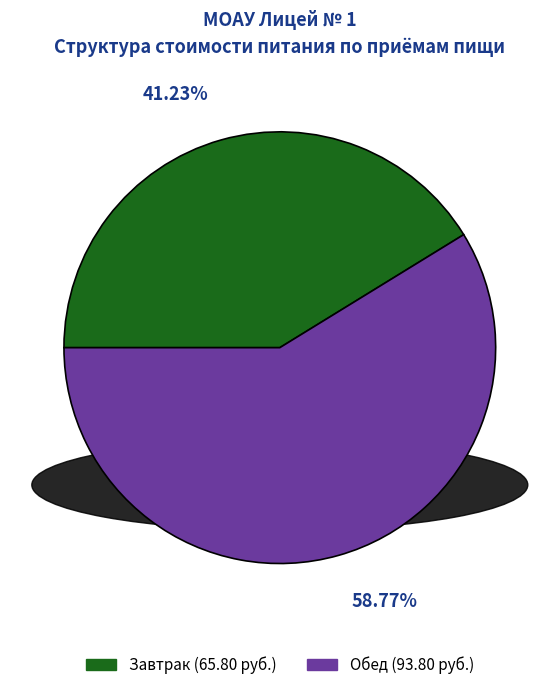

What is the ratio of the value at Завтрак to the value at Обед?

0.7